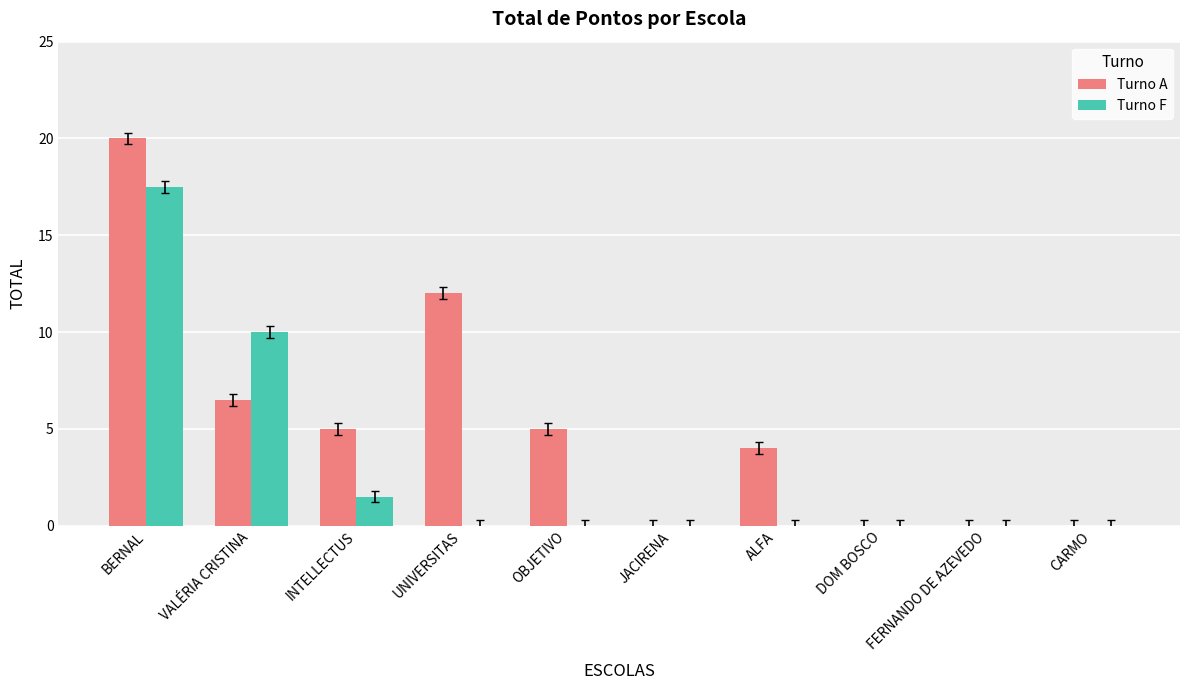

What is the sum of all Turno A values?

52.5